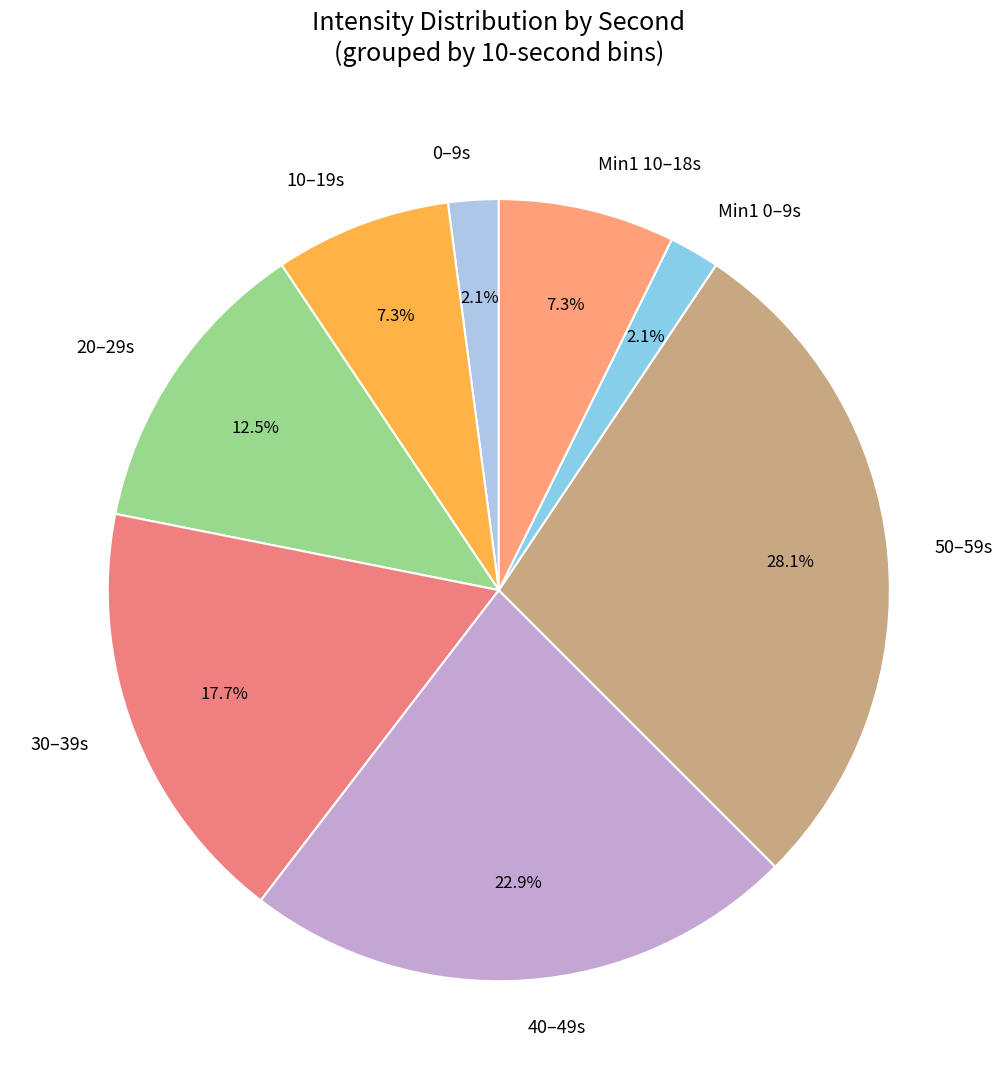

Combined, what portion of the pie is 30–39s and 20–29s?

30.2%